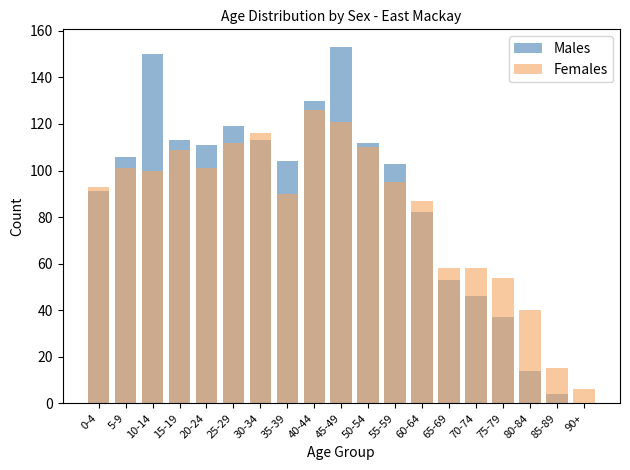

What is the label of the 2nd bar from the right?

85-89